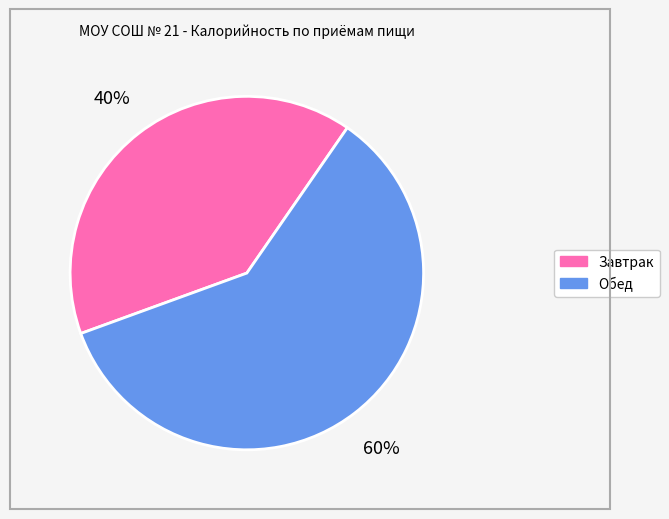

Which category accounts for the majority?

Обед